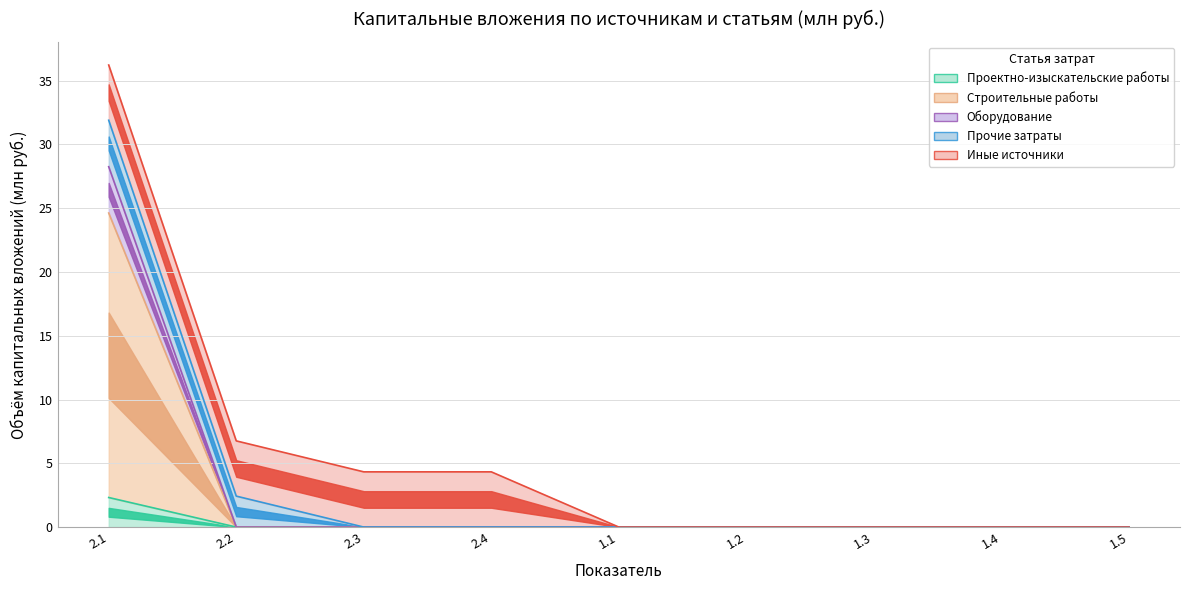

The value of Оборудование at 1.1 is -1.4. True or false?

False